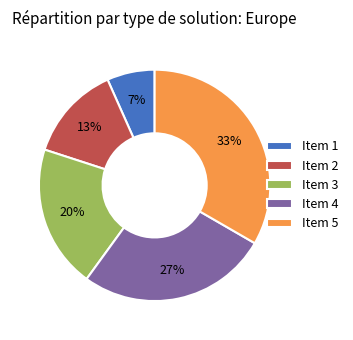

To the nearest percent, what is the average slice percentage?

20%